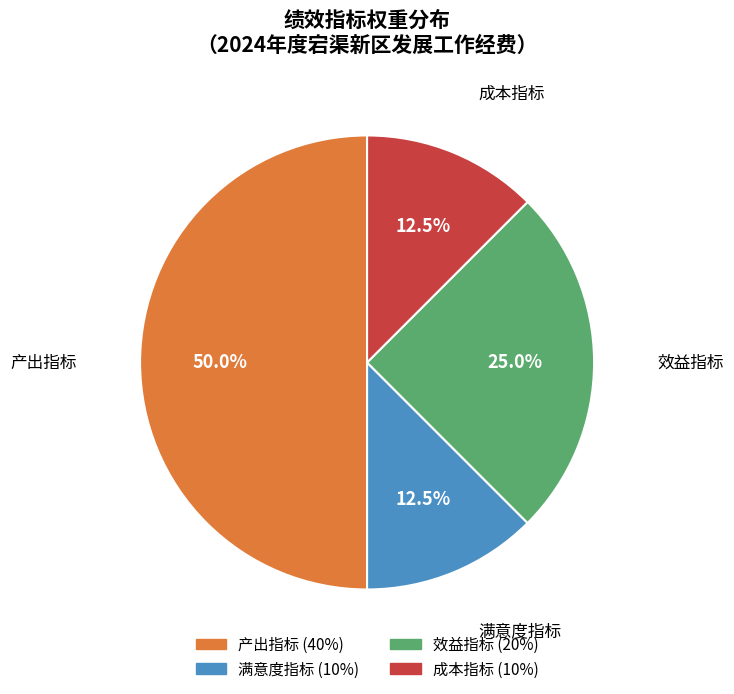

Approximately how many times larger is the value at 效益指标 compared to 成本指标?

2.0